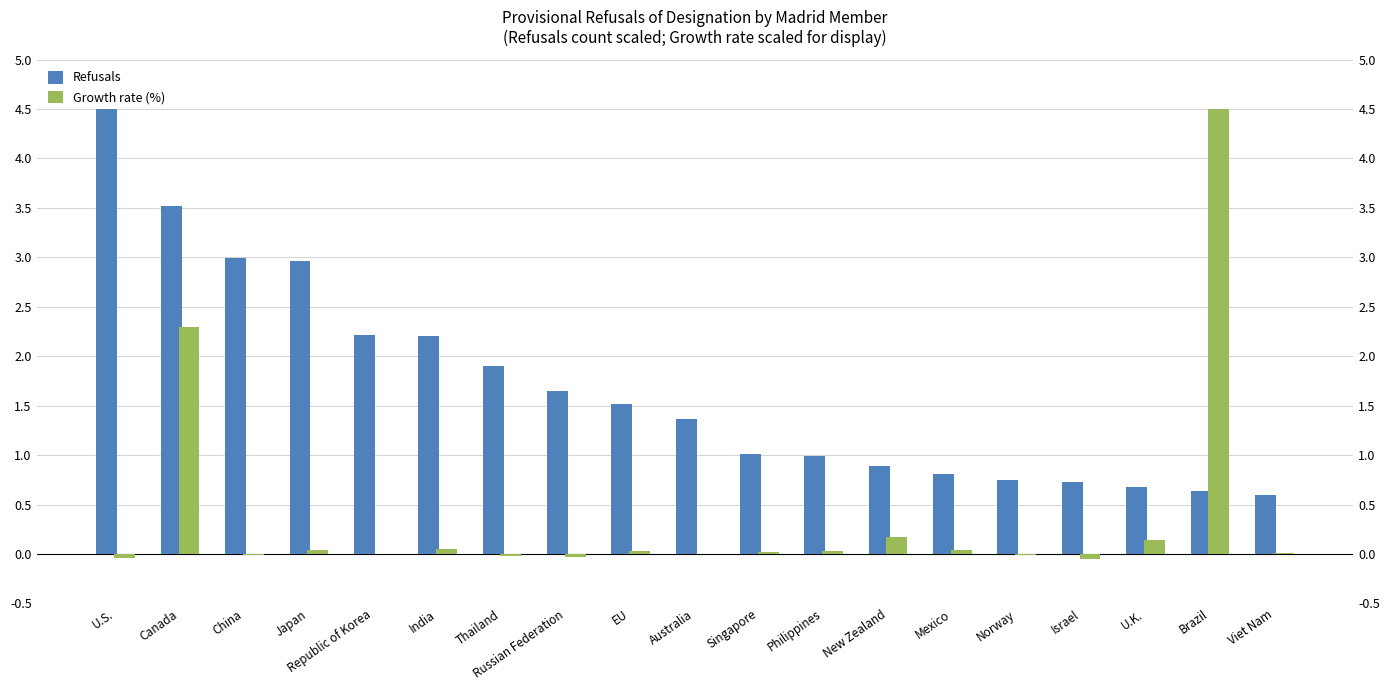

What is the difference between the second highest and second lowest values in the Refusals series?

2.9